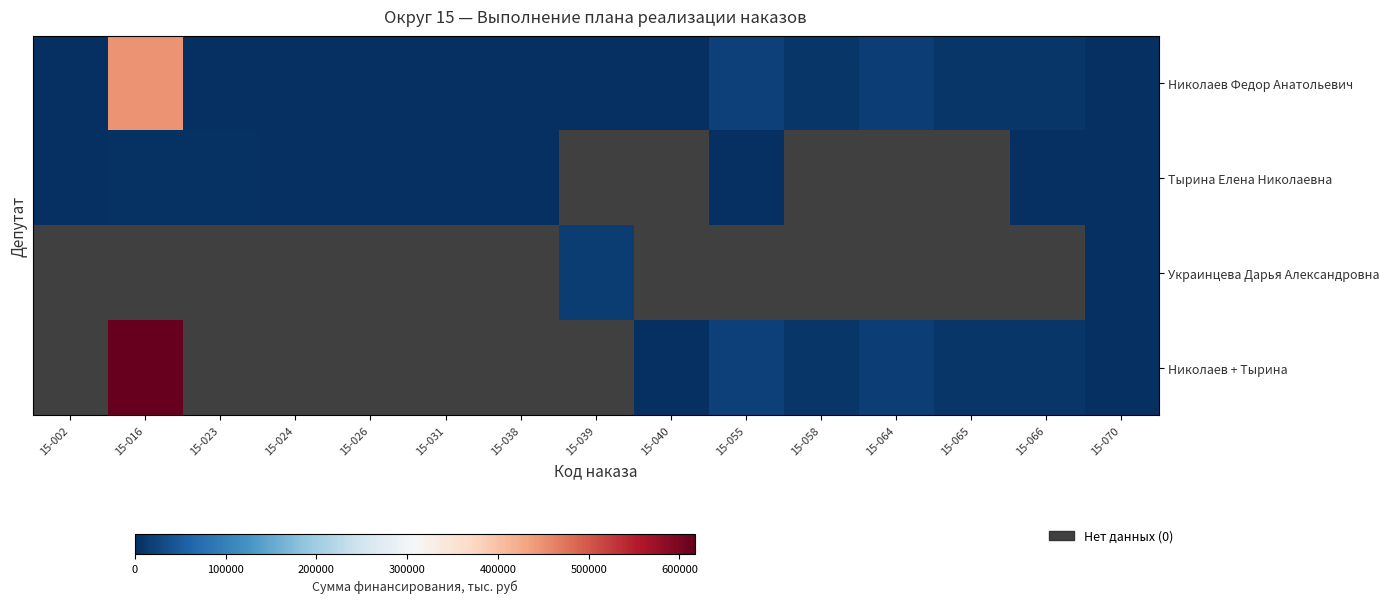

Which label corresponds to the largest value in the chart?

15-016